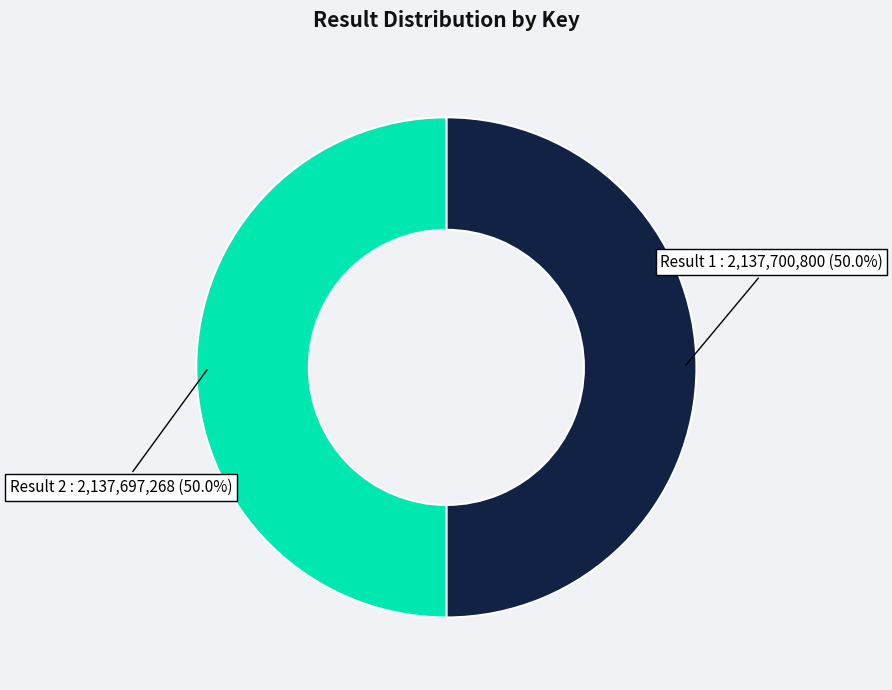

What is the ratio of the value at Result 2 : 2,137,697,268 (50.0%) to the value at Result 1 : 2,137,700,800 (50.0%)?

1.0